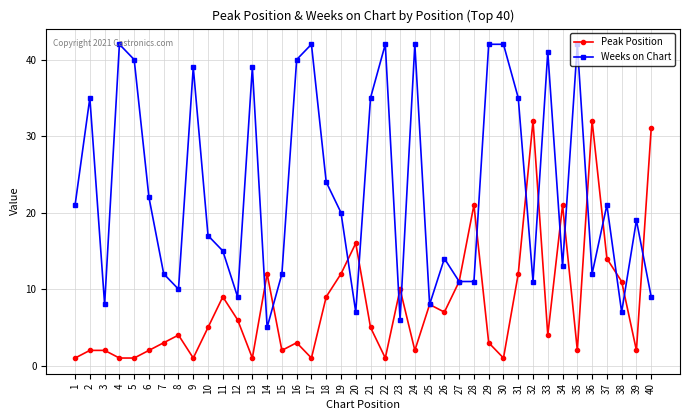

What is the sum of all Weeks on Chart values?

922